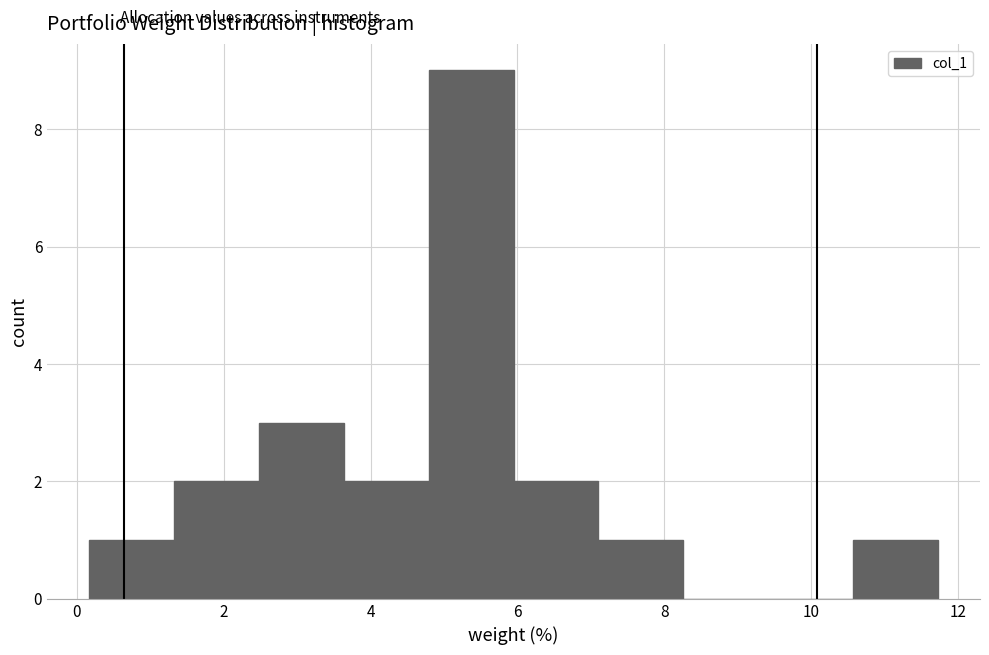

What is the height of the bar covering 7.2 to 8.2 on the x-axis? Neither the bar edges nor the heights are printed on the chart, so give them approximately, as read against the axes.

1